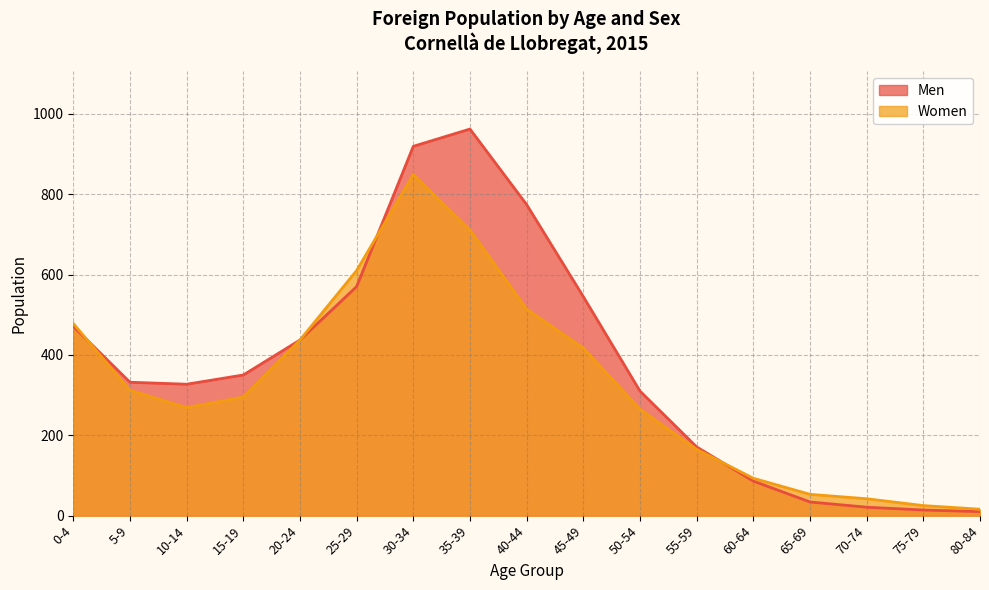

How many lines are shown in the chart?

2